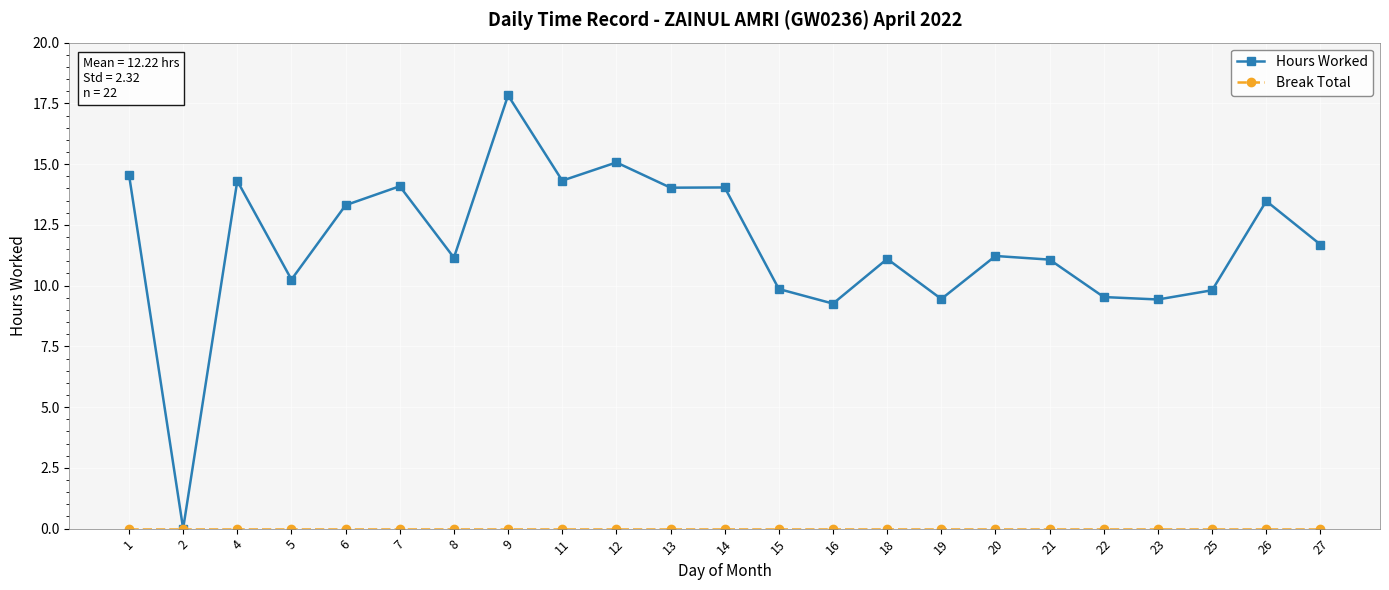

Does the chart display data point markers on the line(s)?

Yes